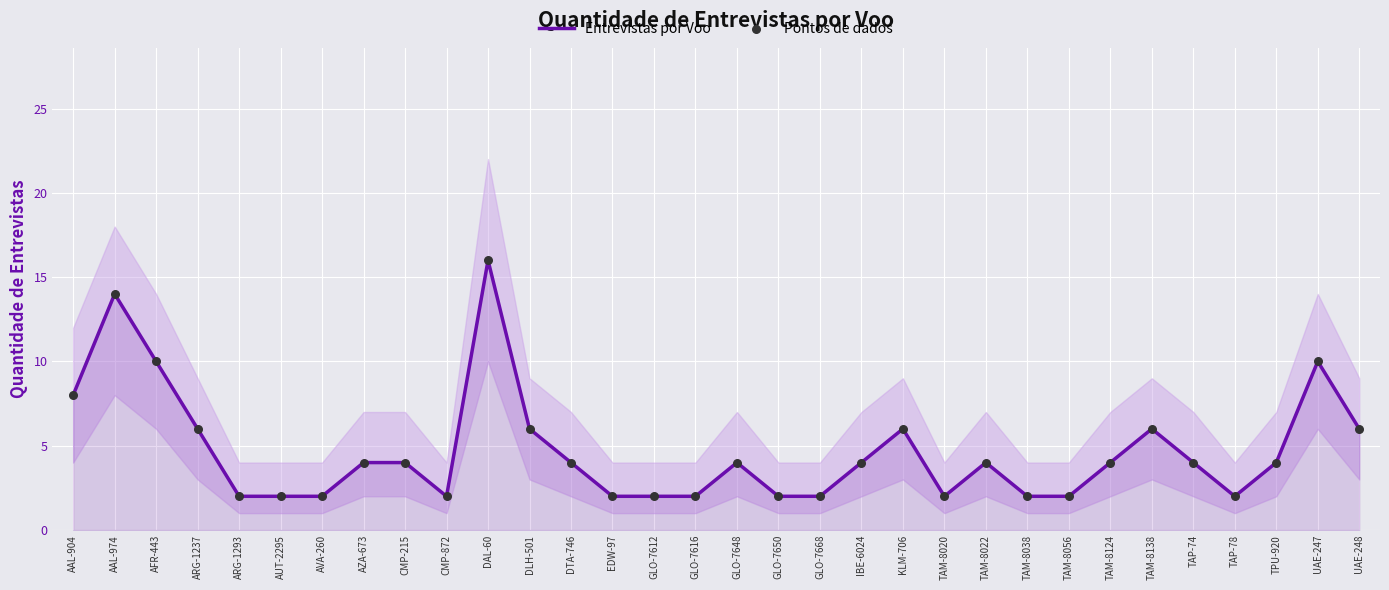

Is the value of Entrevistas por Voo at DLH-501 greater than the value of Pontos de dados at DLH-501?

No